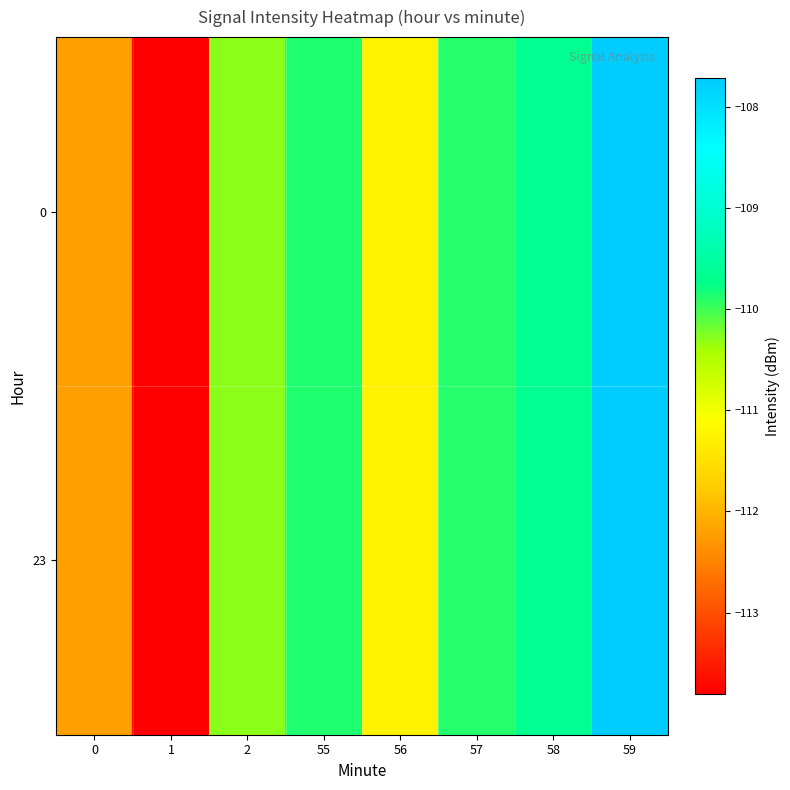

Count the number of data series in this chart.

2